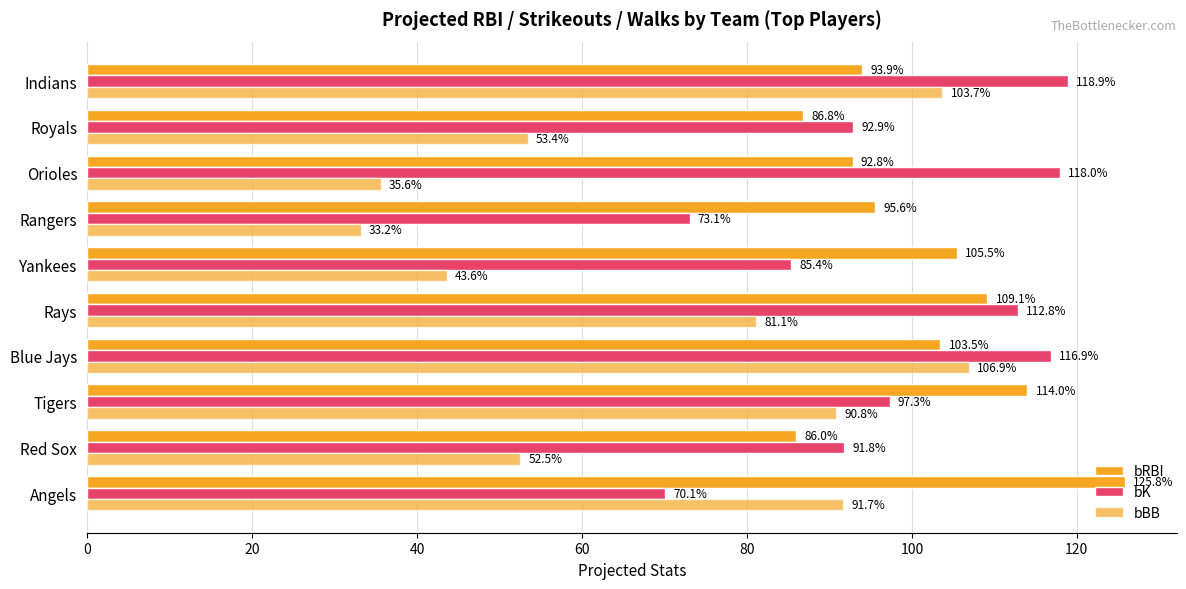

What is the highest value of the bBB series?

106.9